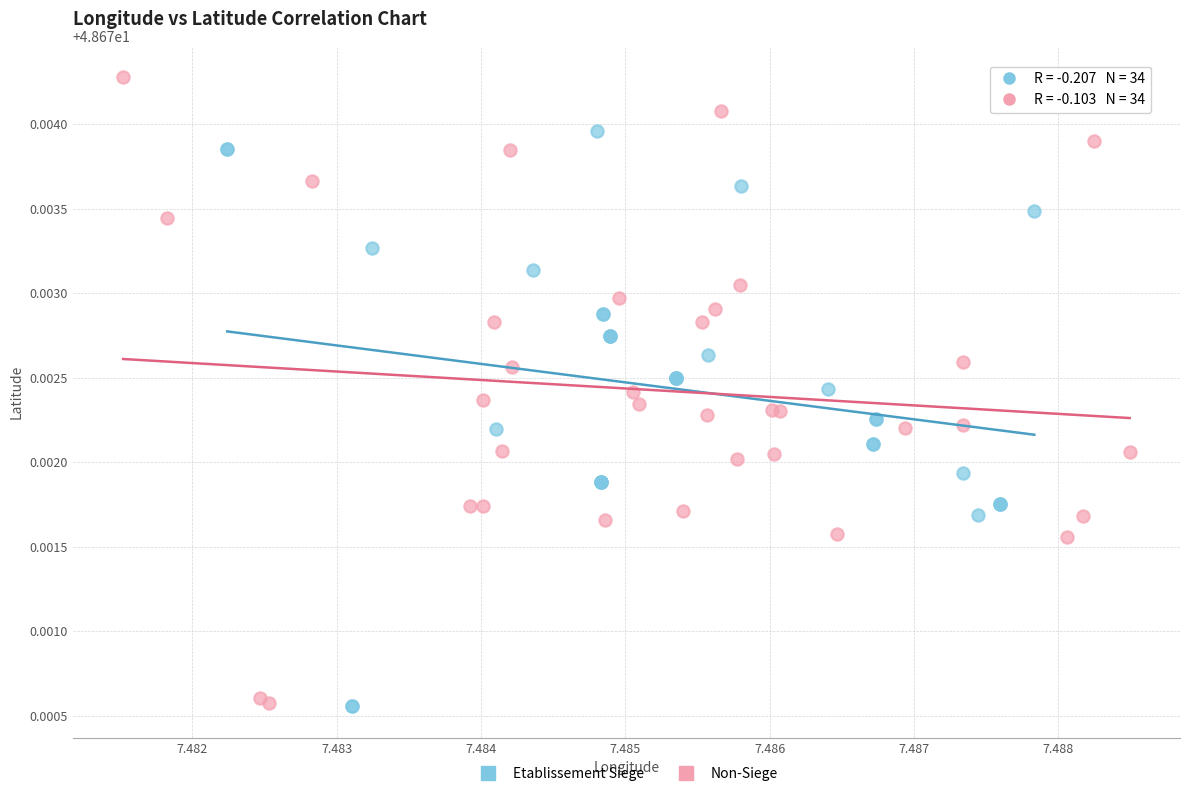

Which series reaches the maximum Y coordinate?

Non-Siege